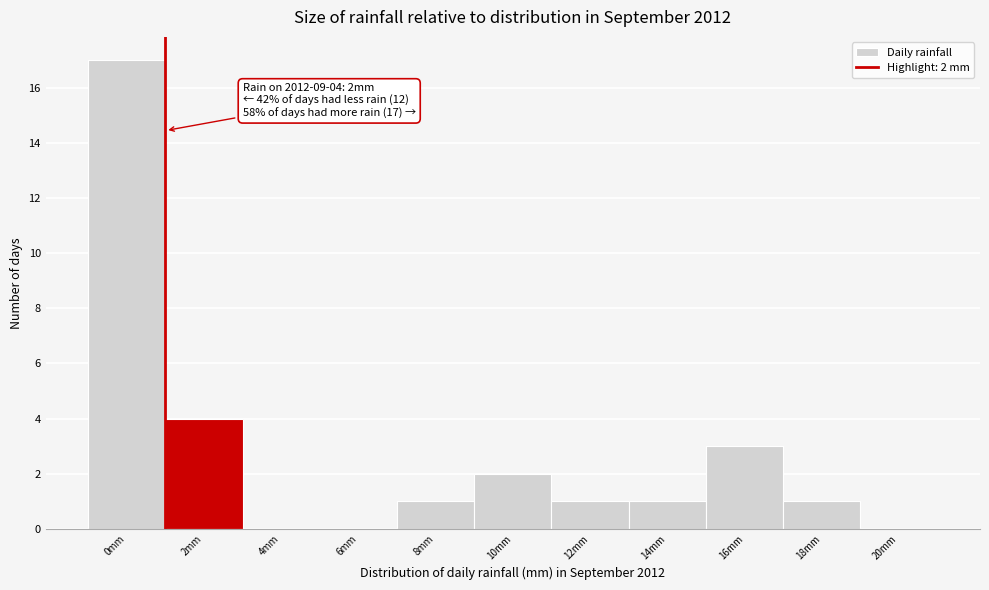

Reading right to left, list all the values displayed in this chart.

20mm=0	18mm=1	16mm=3	14mm=1	12mm=1	10mm=2	8mm=1	6mm=0	4mm=0	2mm=4	0mm=17